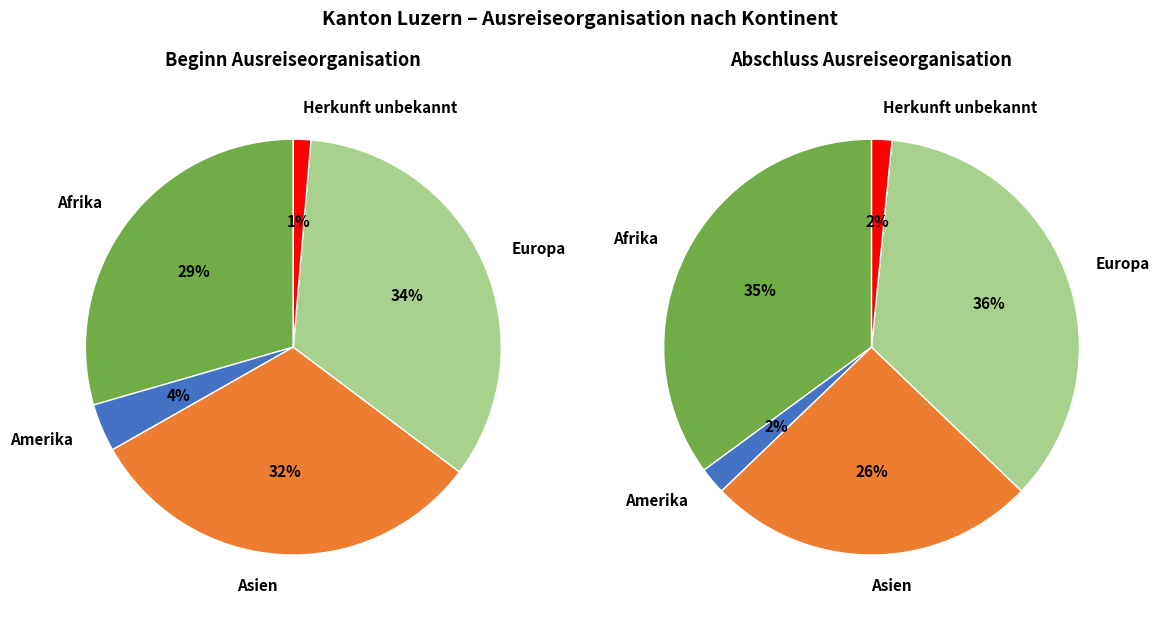

Which has a higher value, Europa or Amerika?

Europa